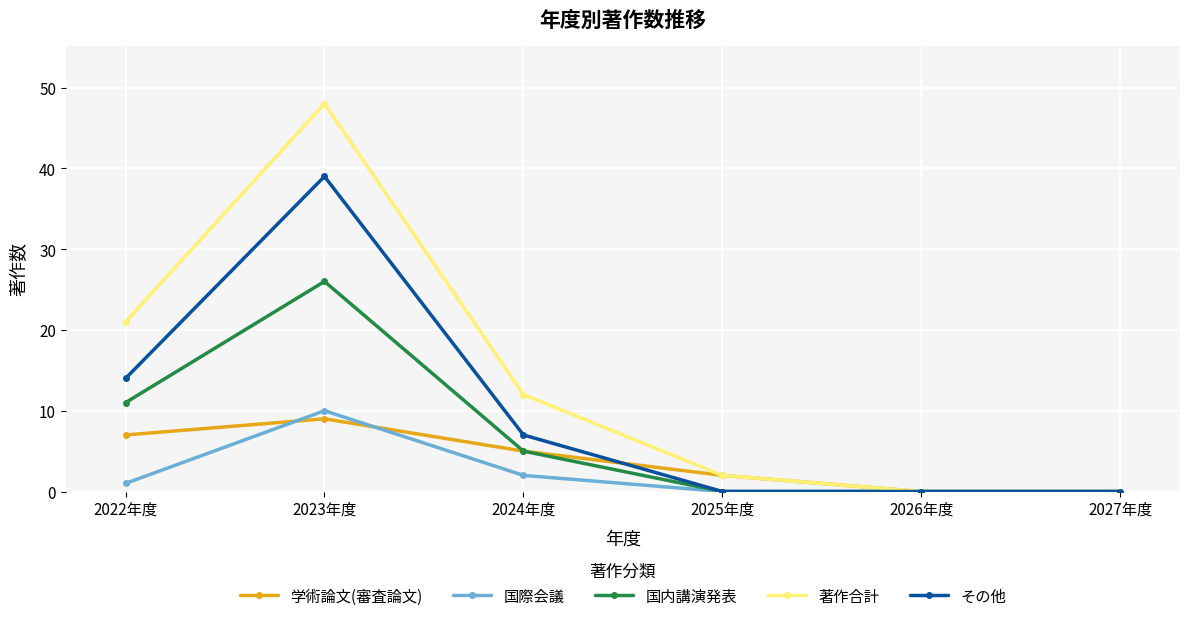

What is the label of the 1st point from the right?

2027年度